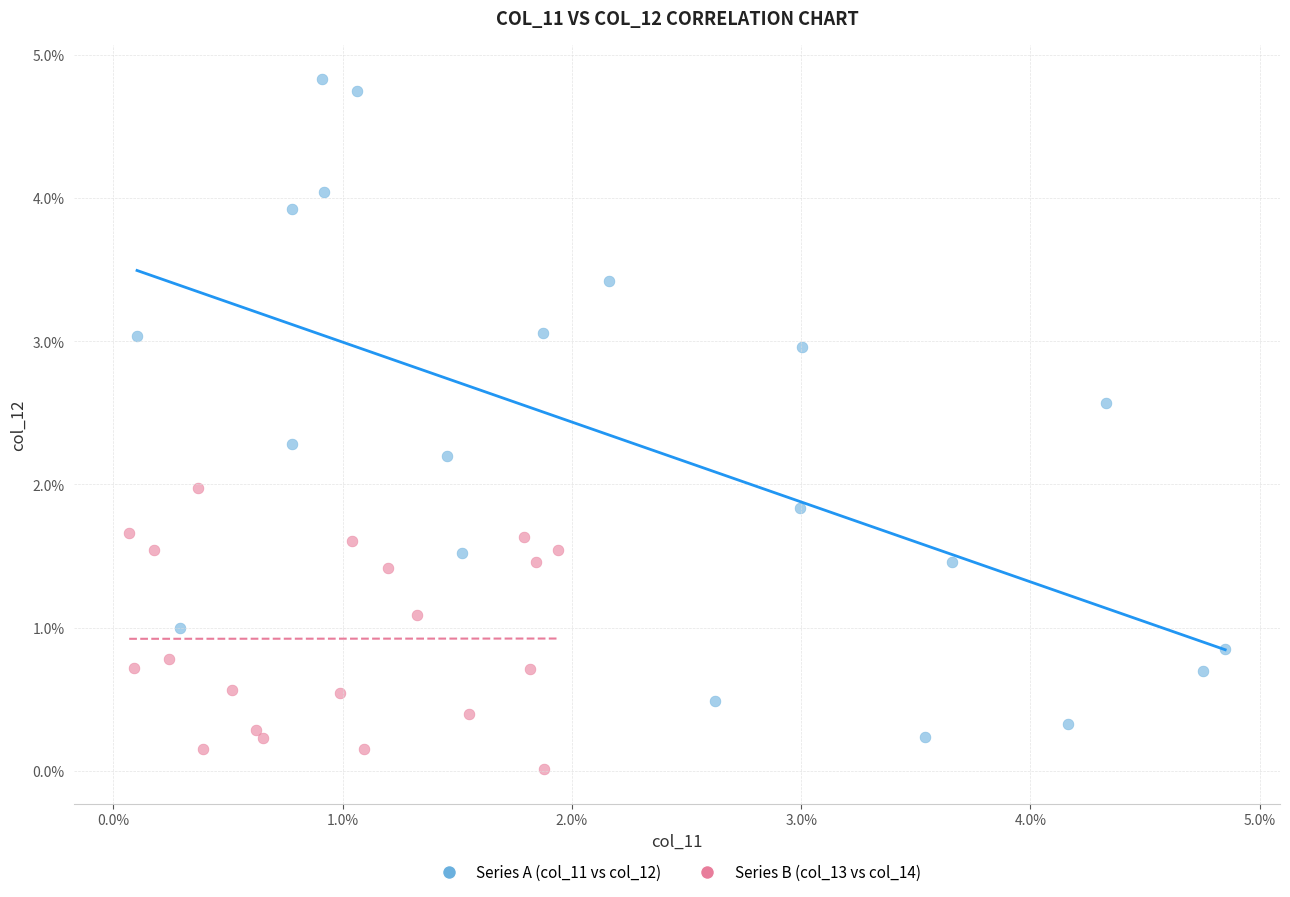

Which series contains the lowest Y value?

Series B (col_13 vs col_14)